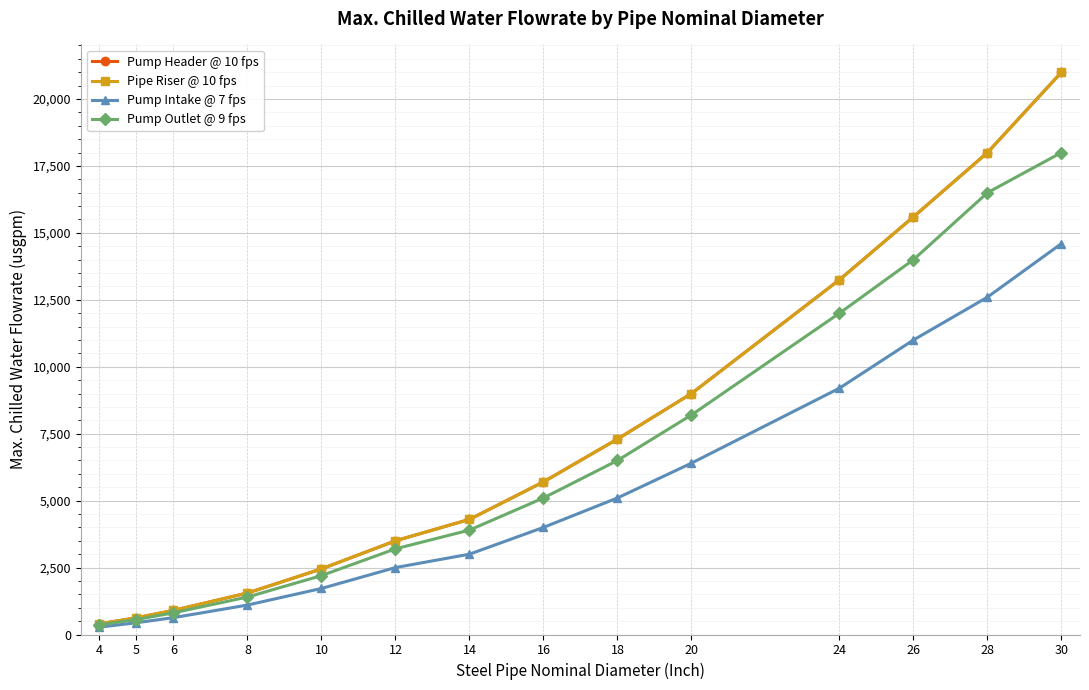

How many distinct data groups are displayed?

4